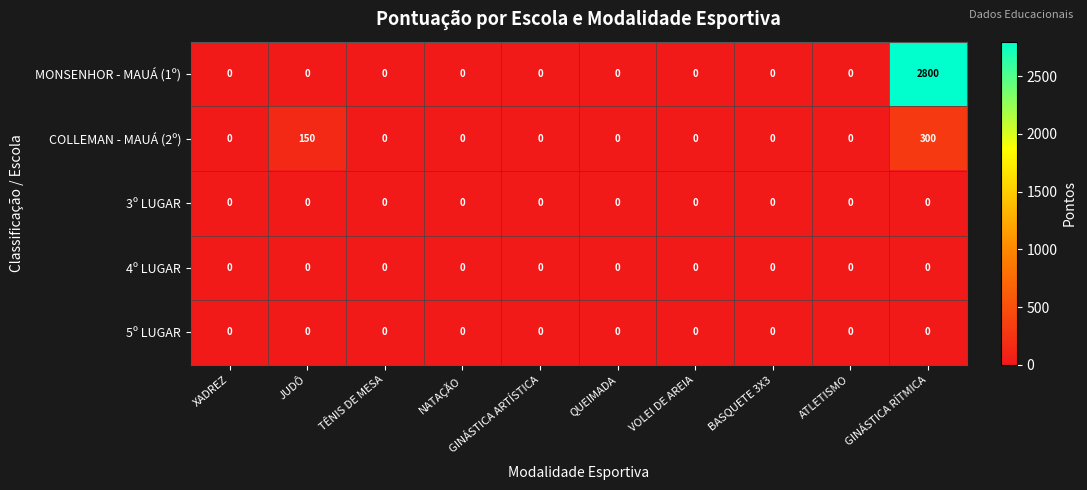

The COLLEMAN - MAUÁ (2º) series shows 253 at JUDÔ. True or false?

False